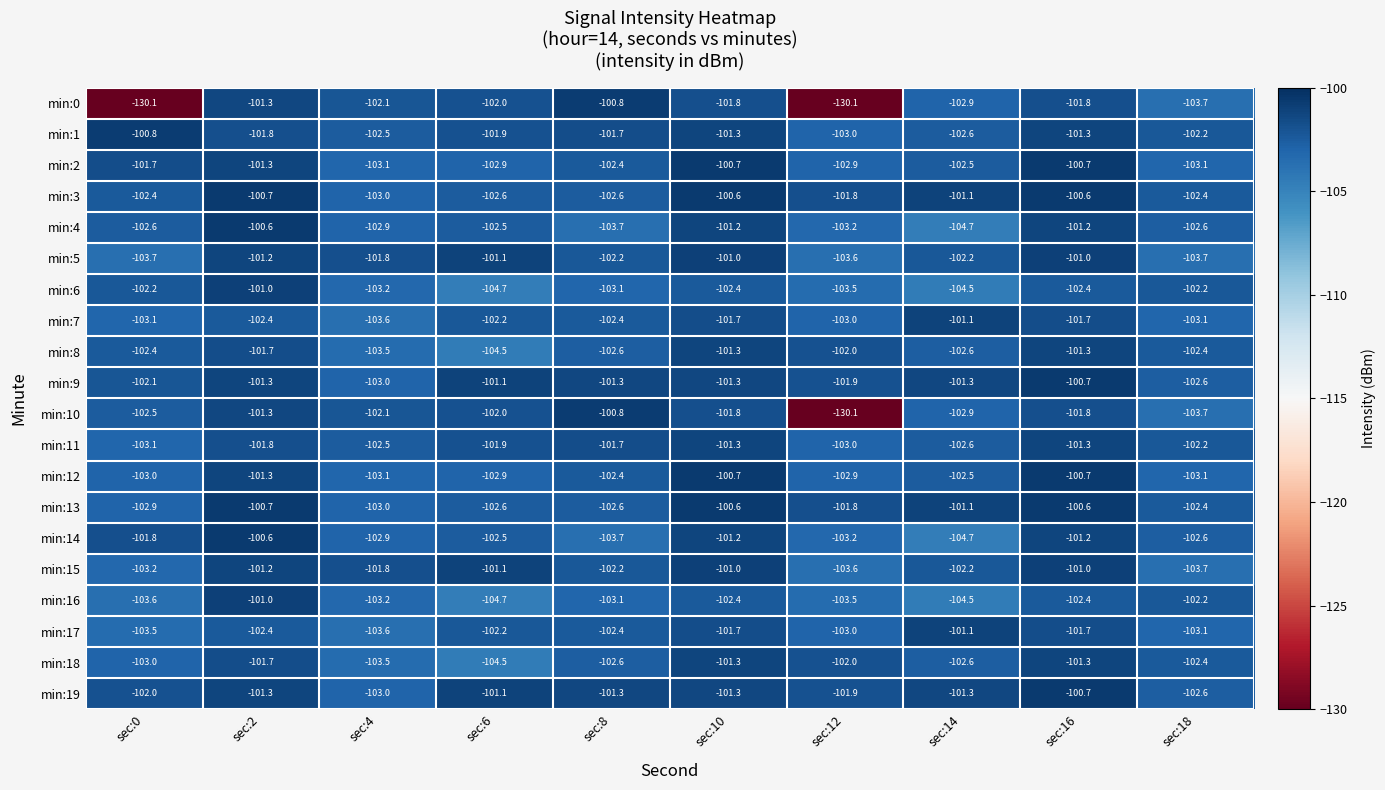

What value does the min:4 series have at sec:16?

-101.2